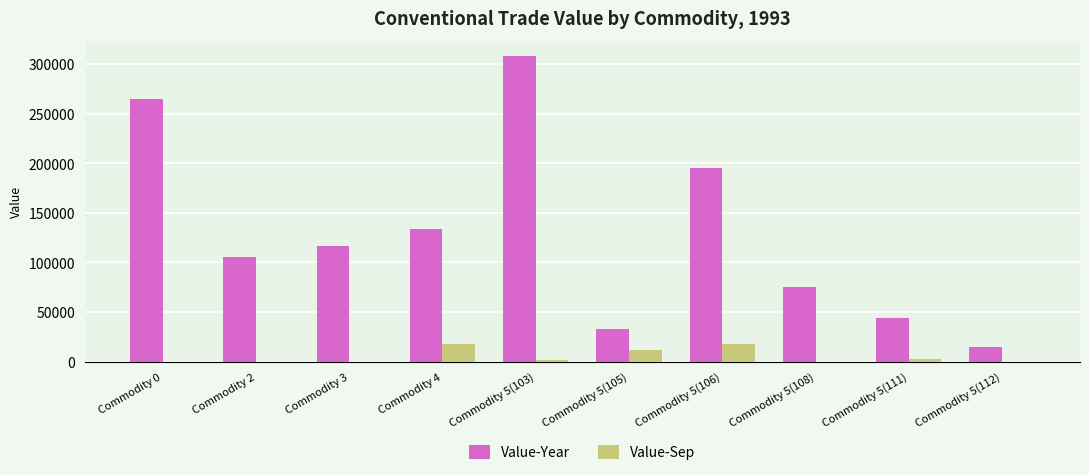

Which series has the widest spread of values?

Value-Year